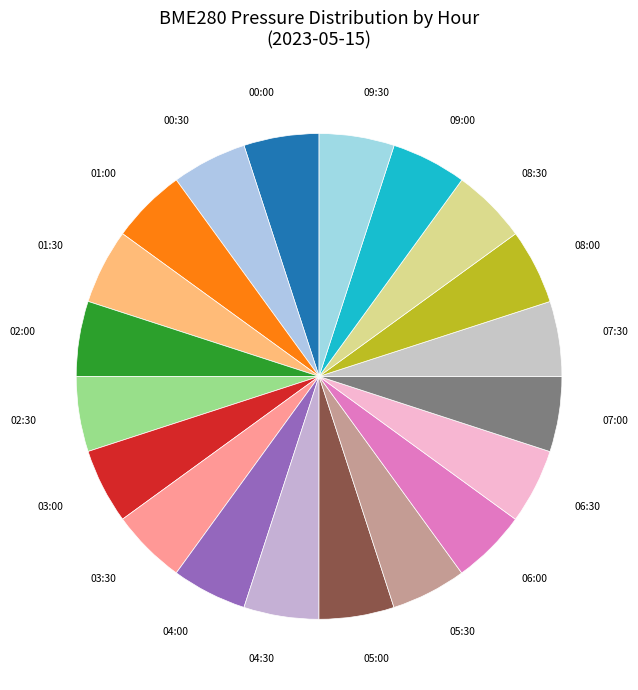

True or false: 09:00 accounts for 1% of the total.

False